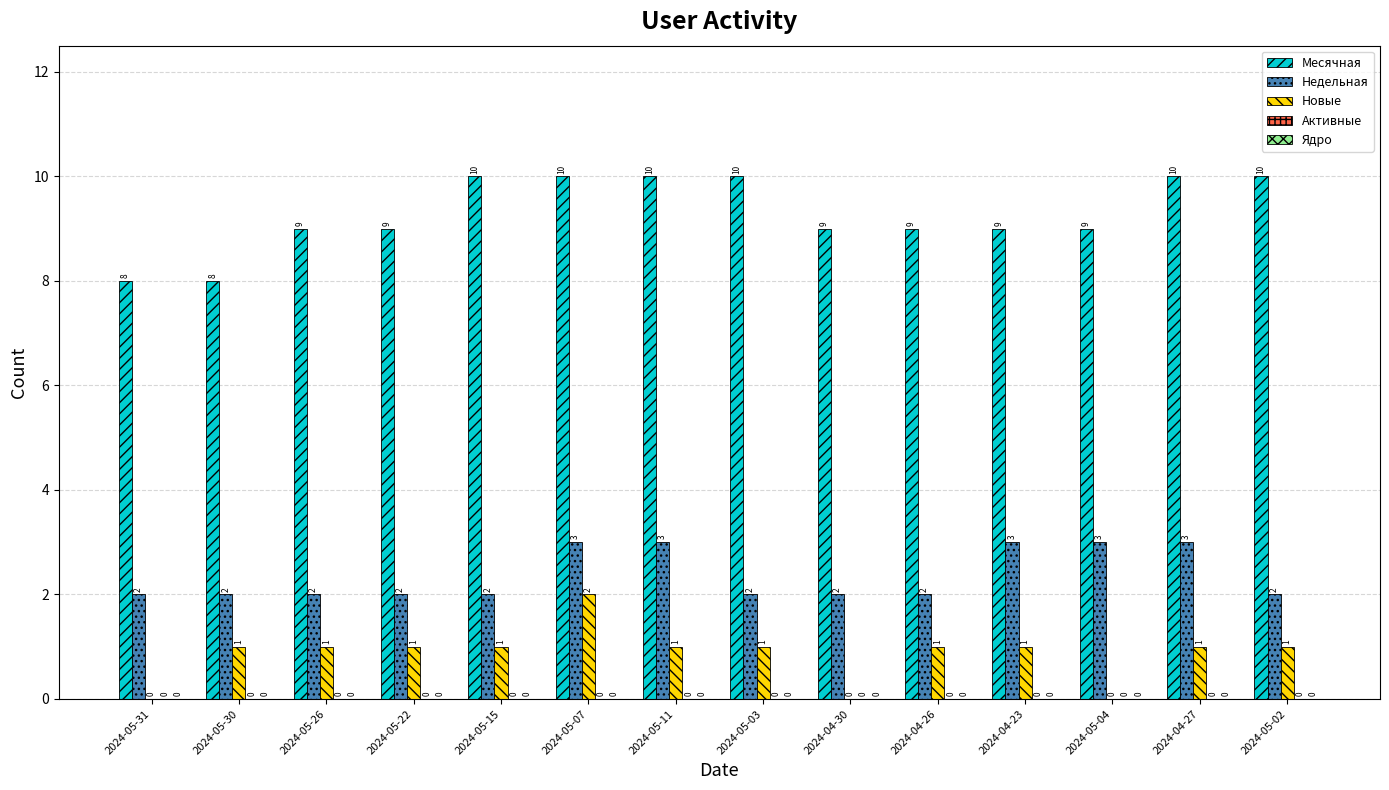

Count the number of data series in this chart.

3